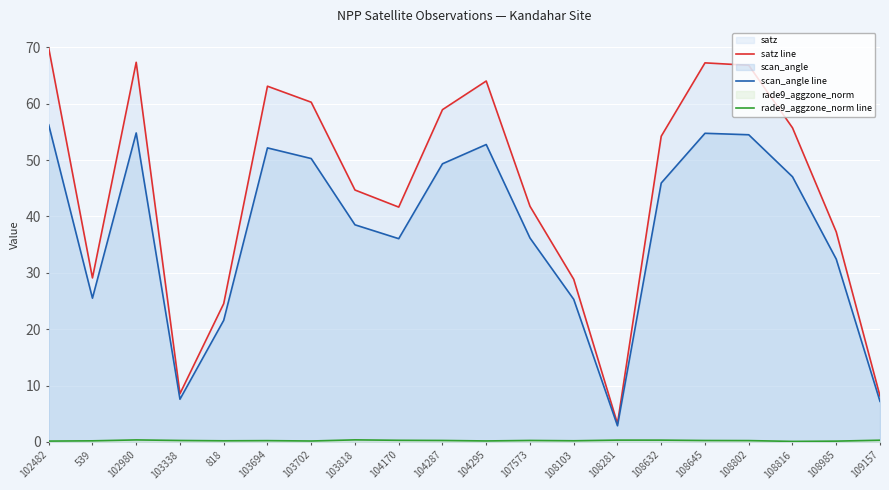

What value does the rade9_aggzone_norm line series have at 104287?

0.3